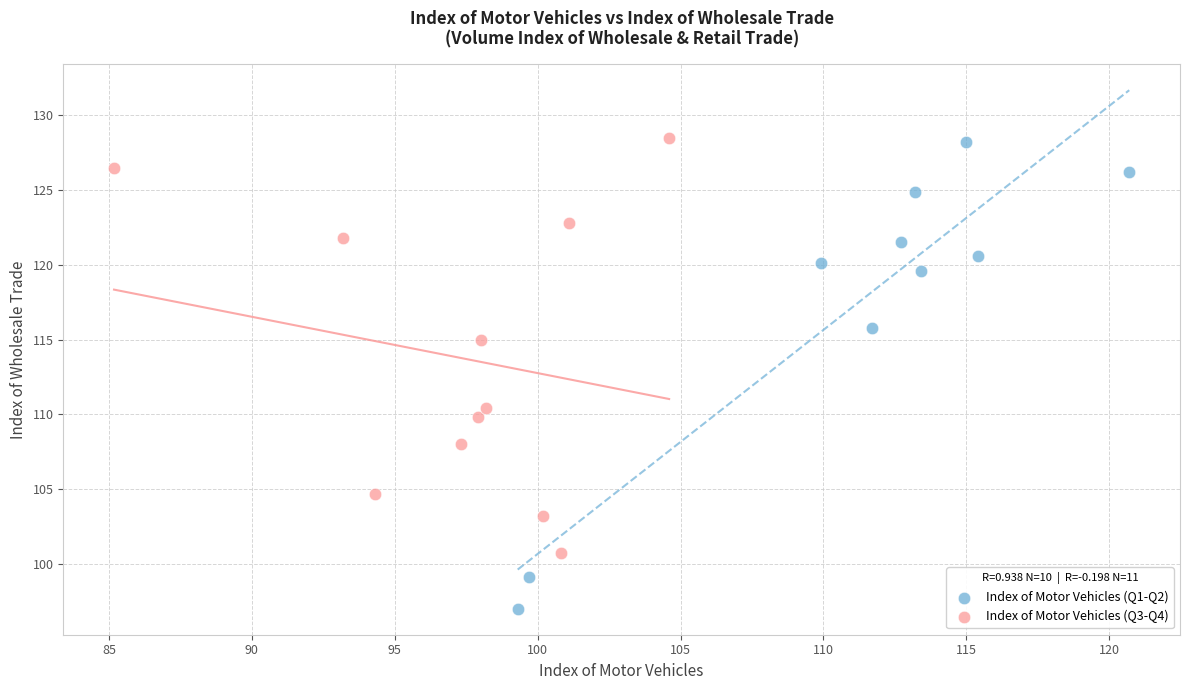

Which series has the widest spread of Y values?

Index of Motor Vehicles (Q1-Q2)